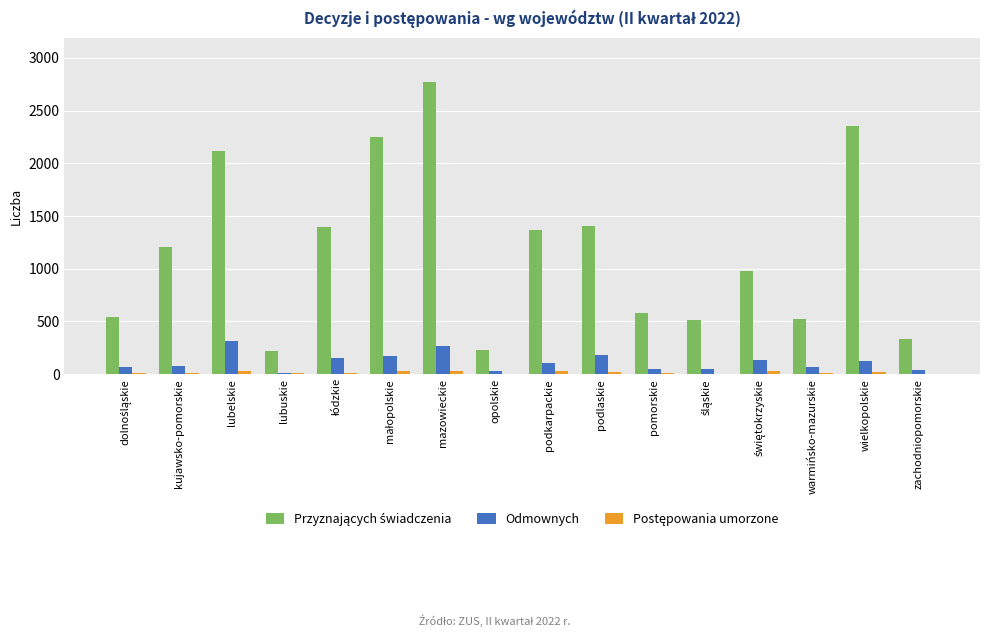

What is the greatest value displayed?

2770